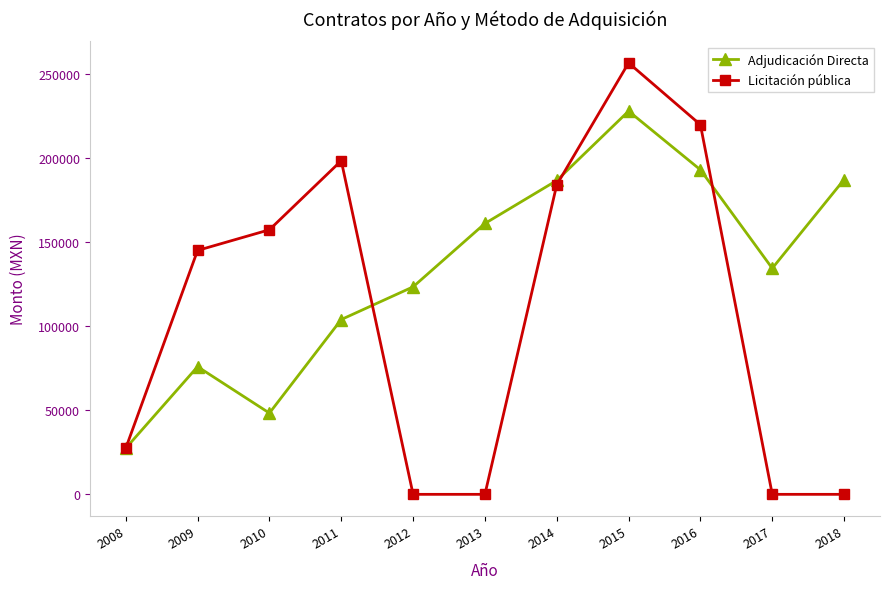

Is the value of Adjudicación Directa at 2011 greater than the value of Licitación pública at 2016?

No